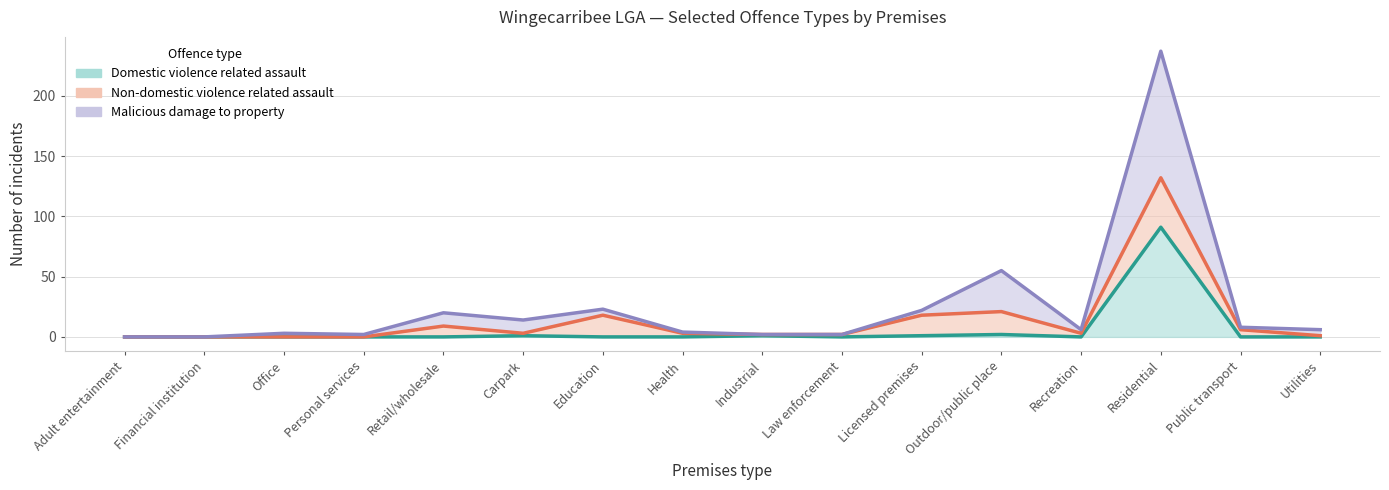

Between Financial institution and Law enforcement, which series saw the biggest shift?

Malicious damage to property